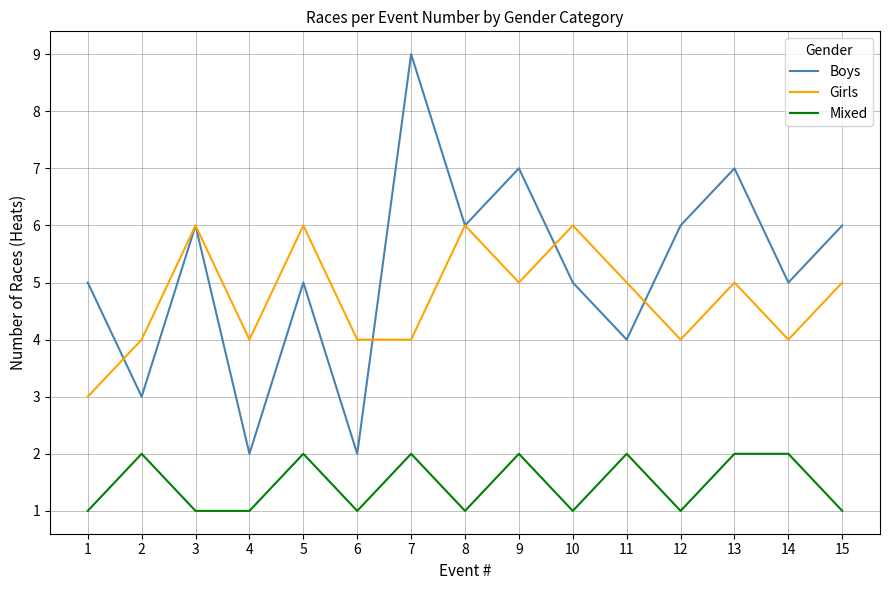

What is the lowest value of the Girls series?

3